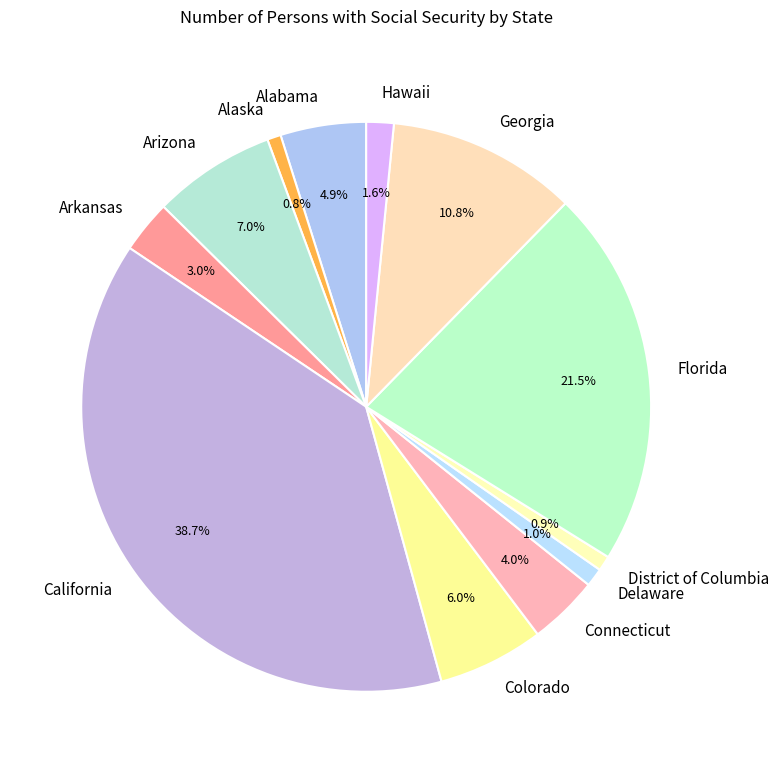

Is Alabama the majority of the pie?

No